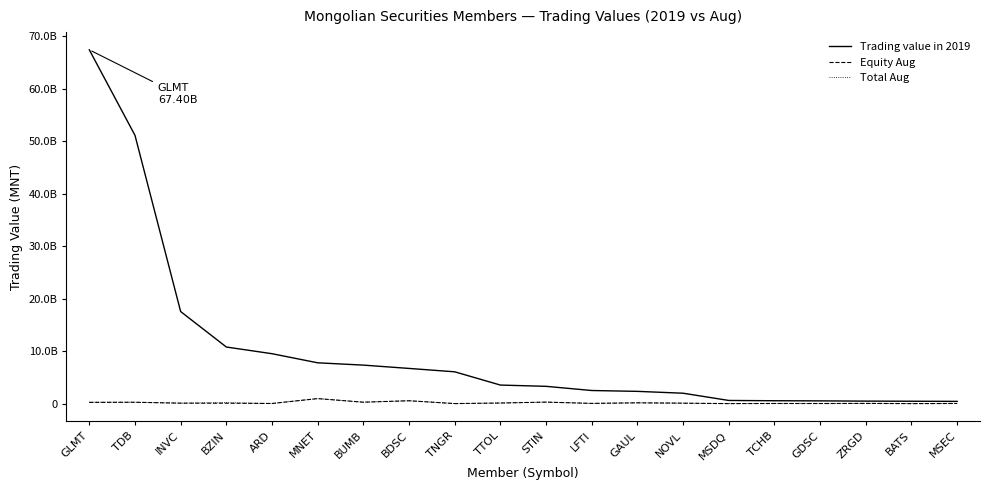

Which category has the highest value across all series?

GLMT